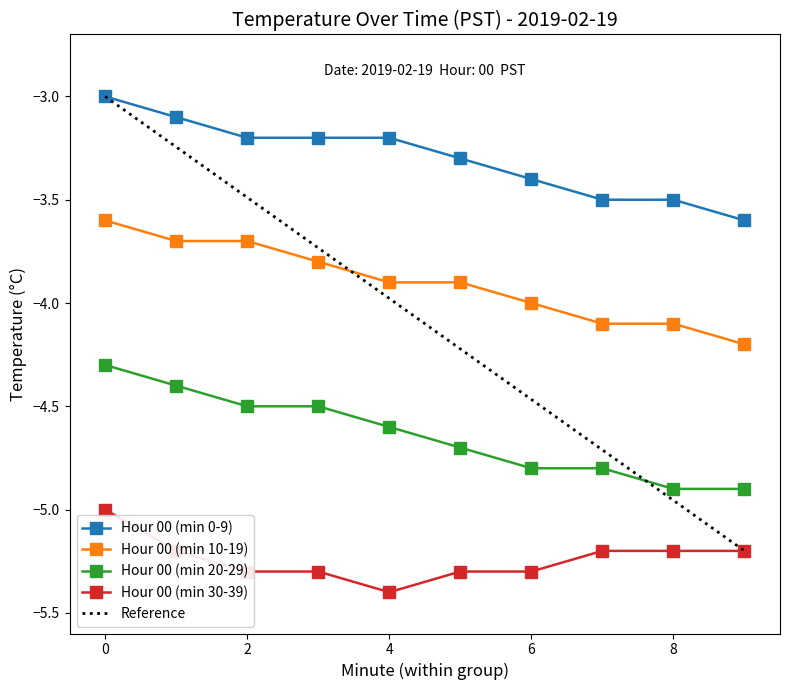

Reading left to right, list all the values displayed in this chart.

Hour 00 (min 0-9): -3.0	-3.1	-3.2	-3.2	-3.2	-3.3	-3.4	-3.5	-3.5	-3.6
Hour 00 (min 10-19): -3.6	-3.7	-3.7	-3.8	-3.9	-3.9	-4.0	-4.1	-4.1	-4.2
Hour 00 (min 20-29): -4.3	-4.4	-4.5	-4.5	-4.6	-4.7	-4.8	-4.8	-4.9	-4.9
Hour 00 (min 30-39): -5.0	-5.2	-5.3	-5.3	-5.4	-5.3	-5.3	-5.2	-5.2	-5.2